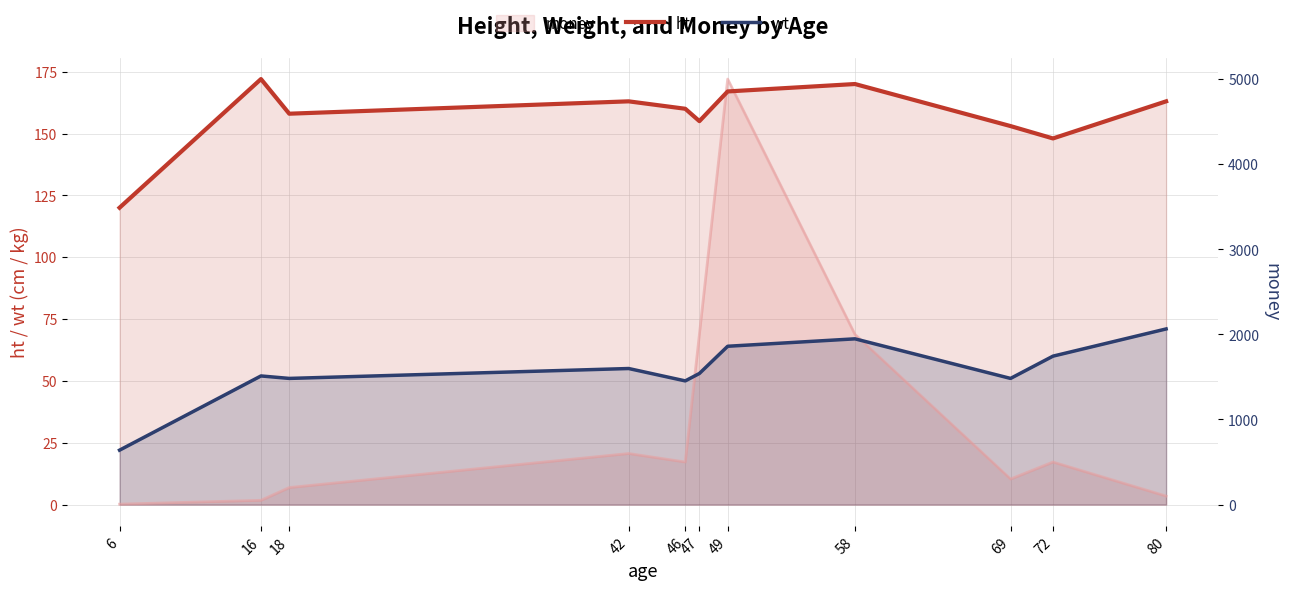

Which series has the largest range (max minus min)?

ht